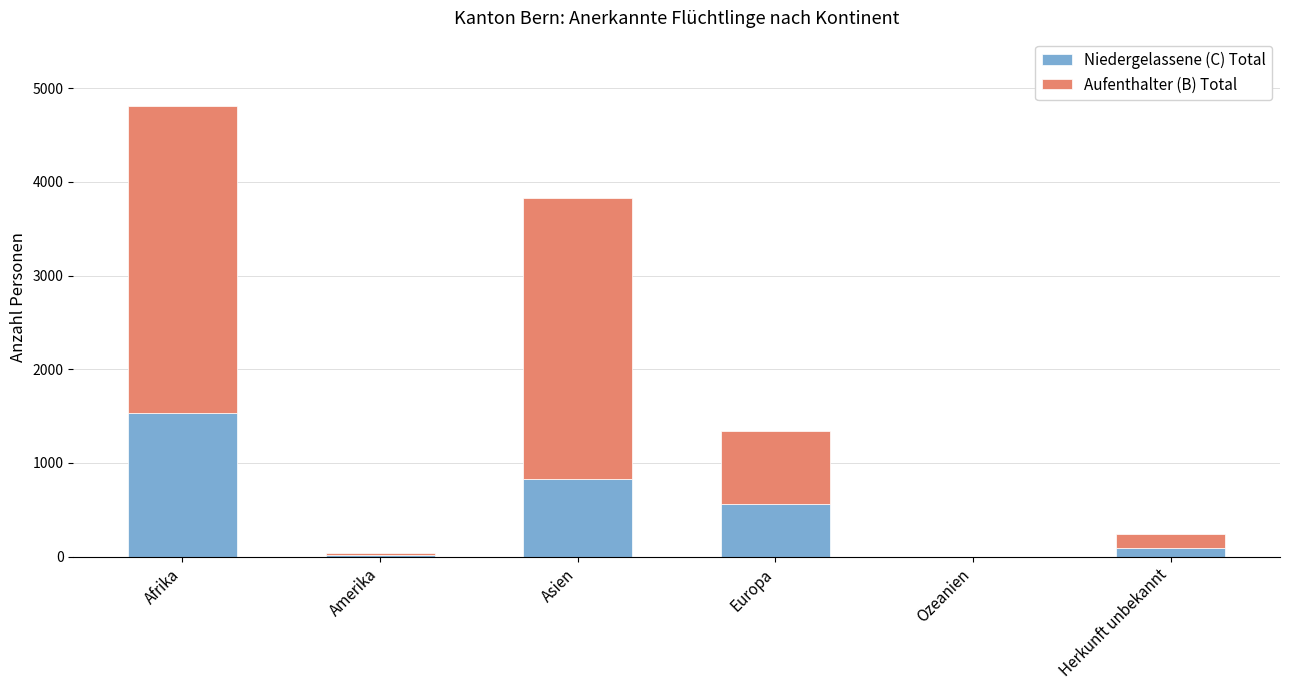

At which category is the sum across all series the highest?

Afrika